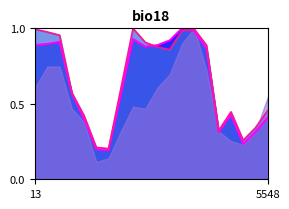

How many interior local peaks does the National line series have?

4